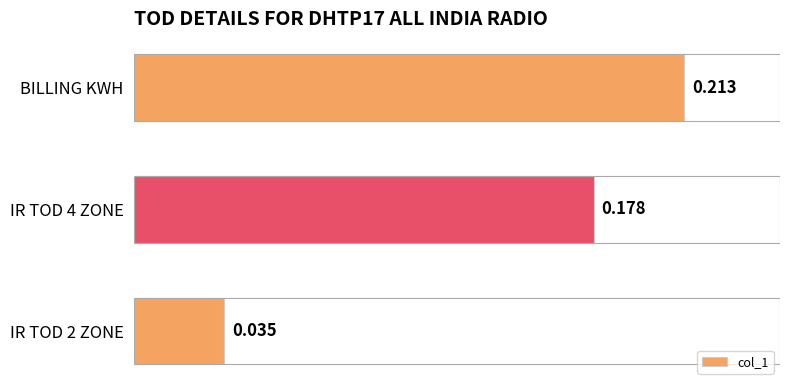

What is the average value?

0.1